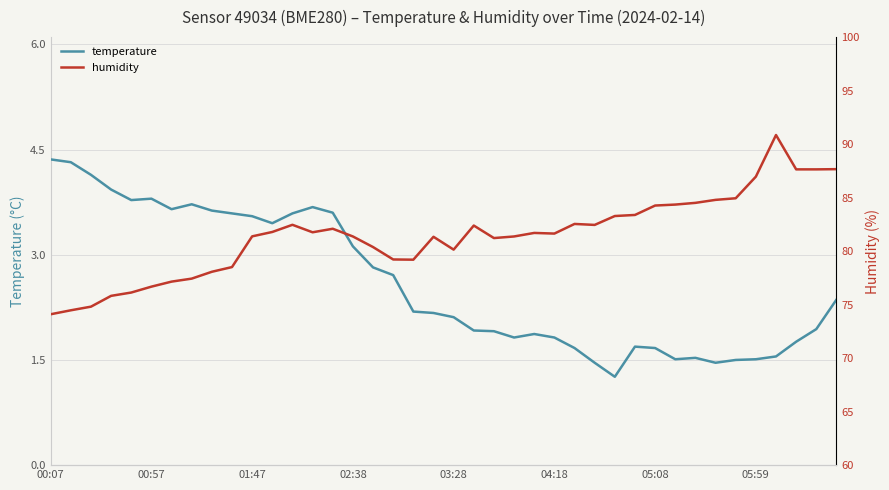

Reading left to right, transcribe all the data shown in this chart.

temperature: 4.4	4.3	4.1	3.9	3.8	3.8	3.6	3.7	3.6	3.6	3.5	3.5	3.6	3.7	3.6	3.1	2.8	2.7	2.2	2.2	2.1	1.9	1.9	1.8	1.9	1.8	1.7	1.5	1.3	1.7	1.7	1.5	1.5	1.5	1.5	1.5	1.6	1.8	1.9	2.4
humidity: 74.1	74.5	74.8	75.8	76.1	76.7	77.2	77.4	78.1	78.5	81.4	81.8	82.5	81.8	82.1	81.4	80.4	79.2	79.2	81.3	80.1	82.4	81.2	81.4	81.7	81.6	82.5	82.5	83.3	83.4	84.3	84.3	84.5	84.8	84.9	87.0	90.8	87.6	87.6	87.7